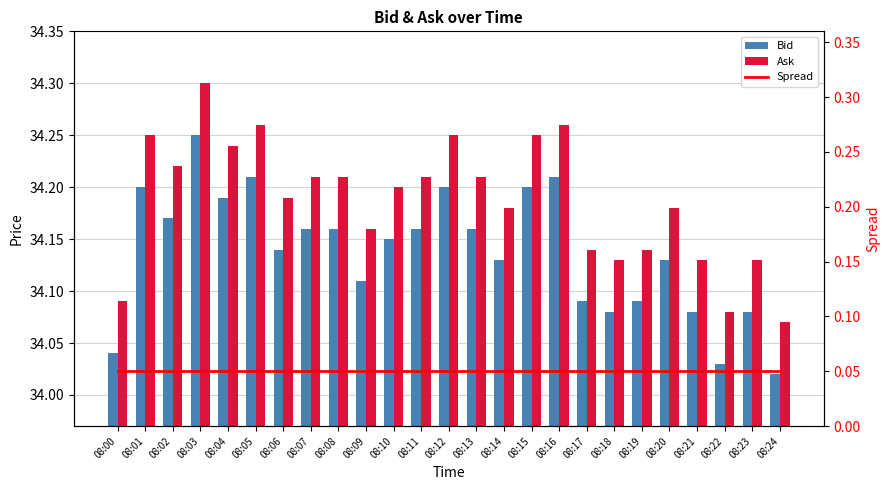

What is the difference between the highest and lowest values at 08:08?

34.2